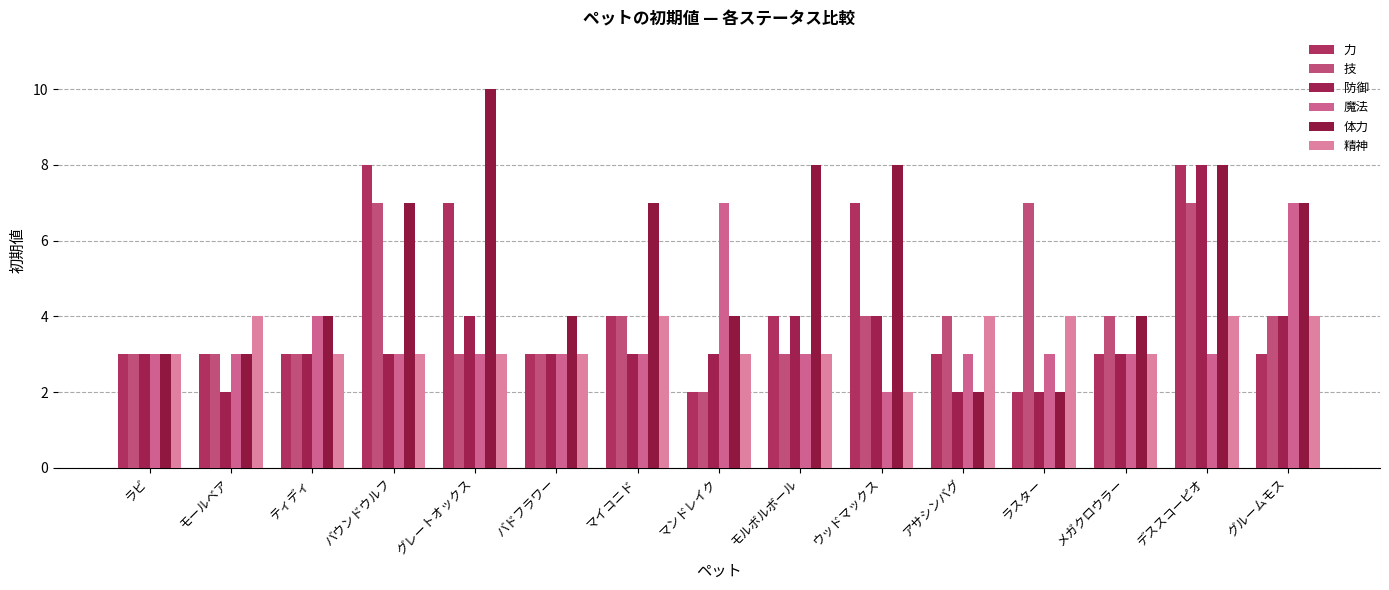

What is the total value across all series at モールベア?

18